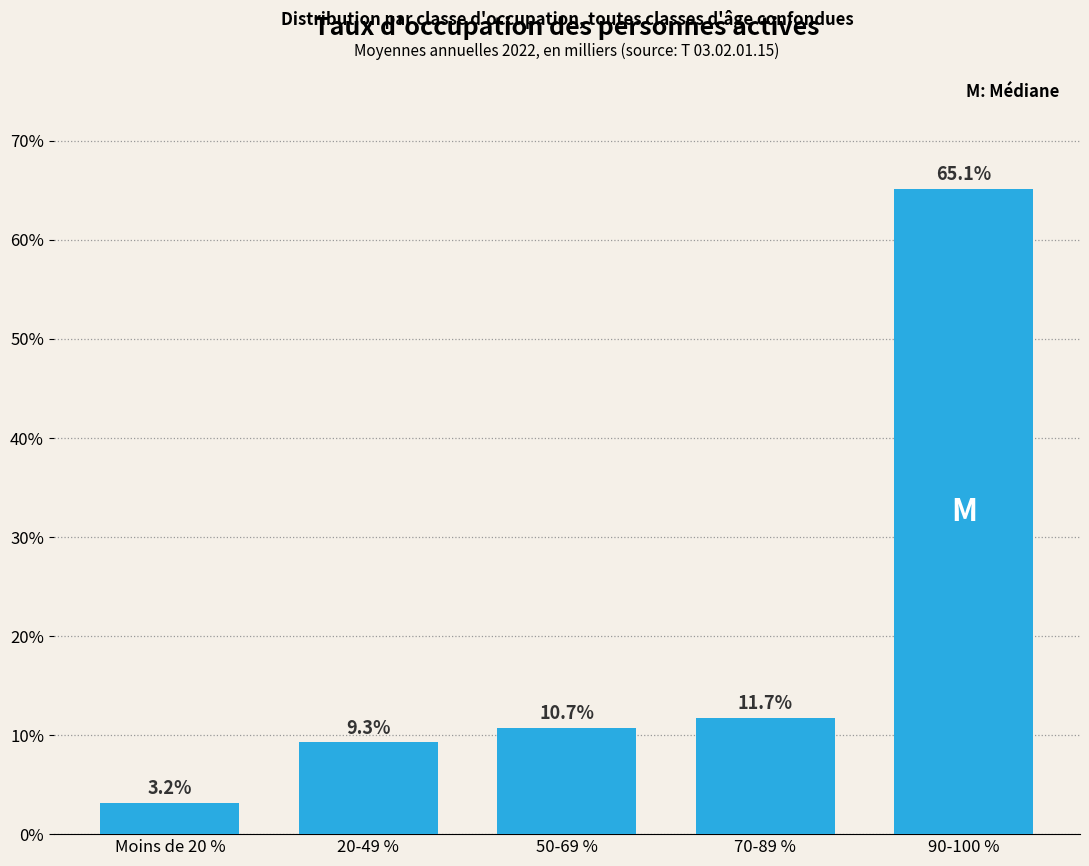

Reading left to right, extract all data points from this chart.

Moins de 20 %=3.2	20-49 %=9.3	50-69 %=10.7	70-89 %=11.7	90-100 %=65.1